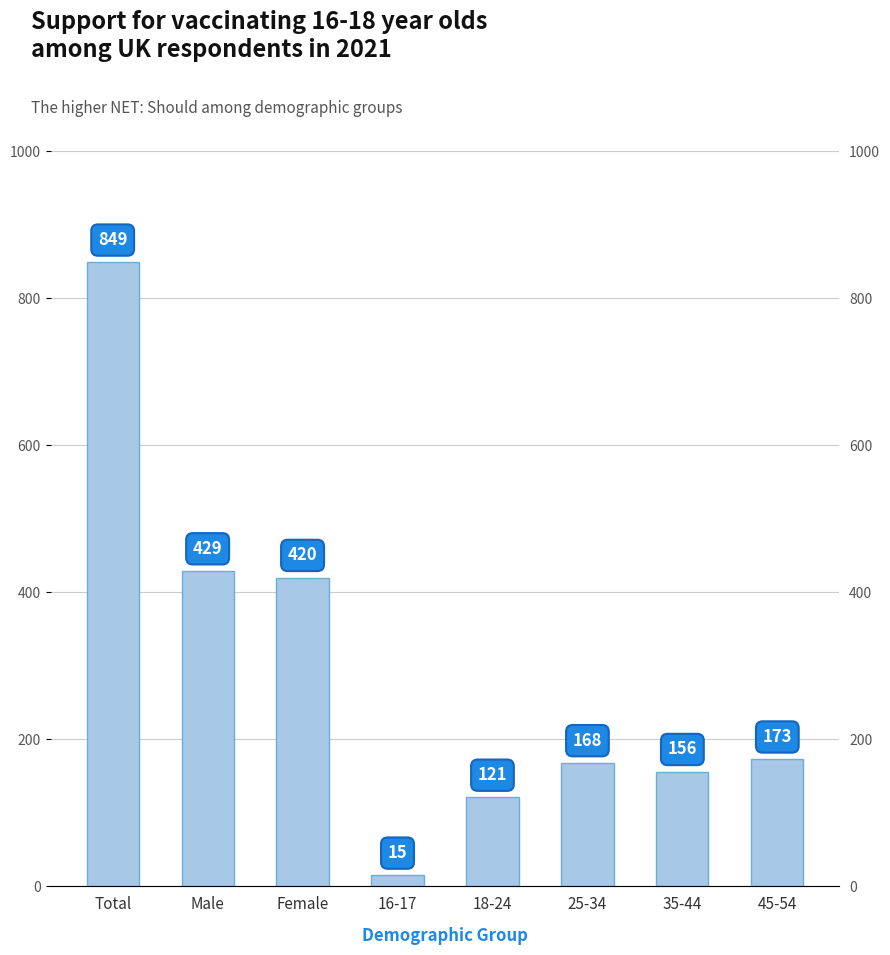

What is the average value?

291